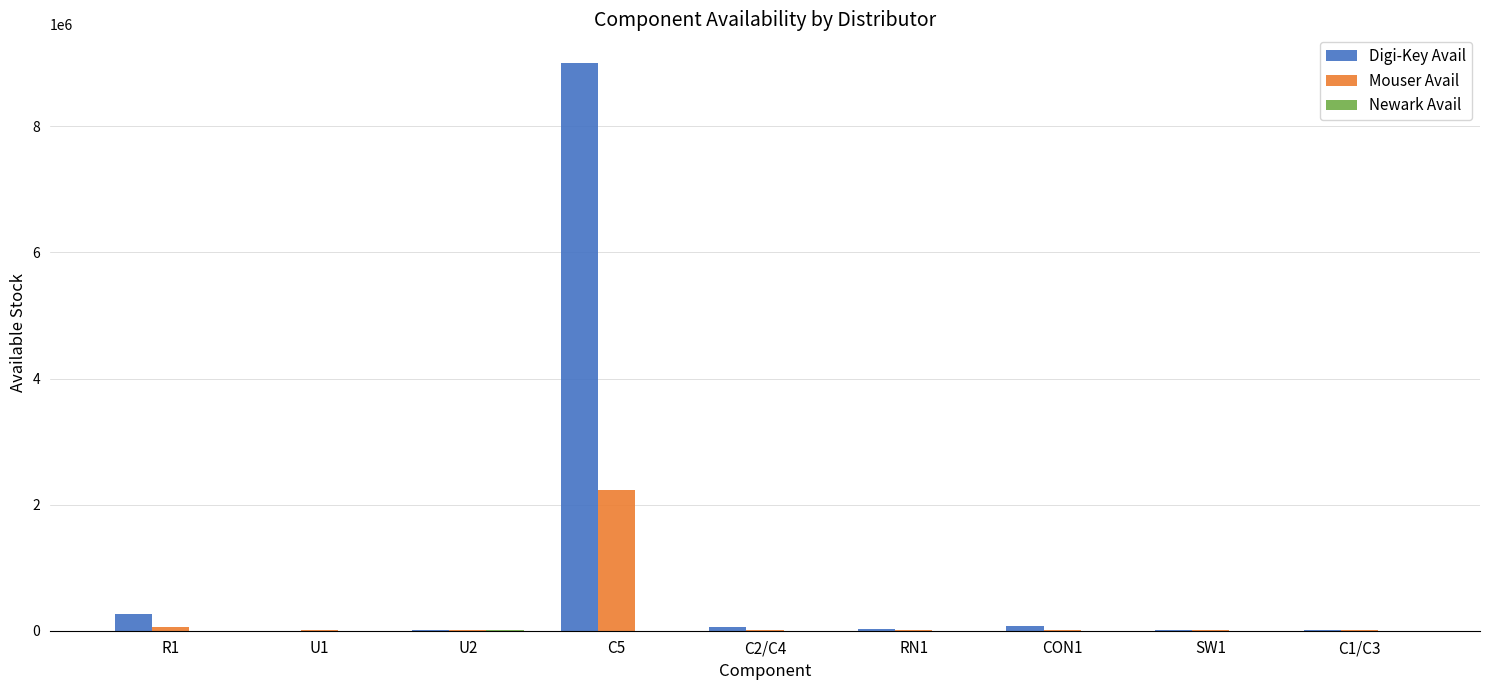

What is the highest value of the Mouser Avail series?

2230652